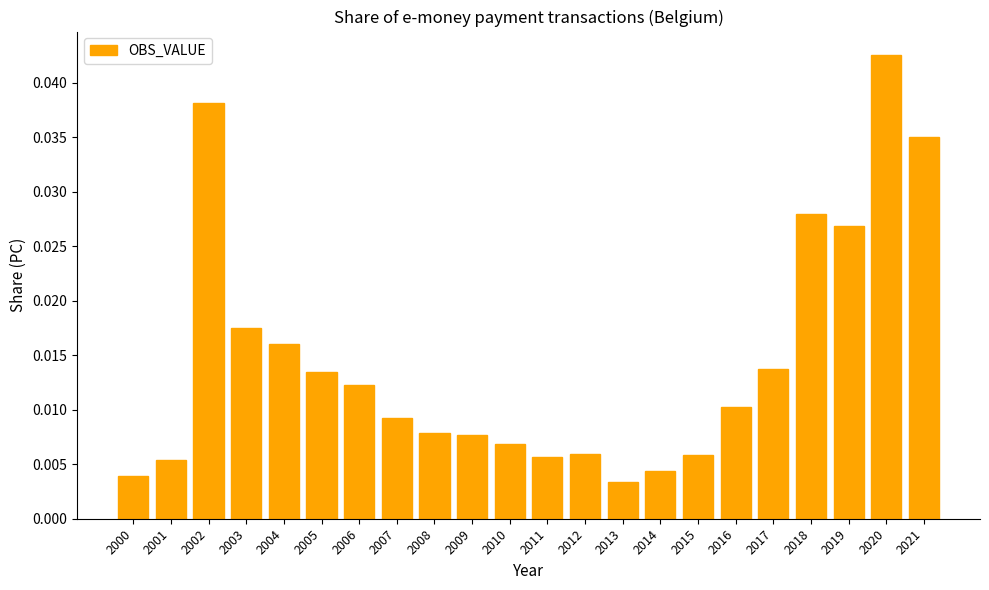

True or false: the data shows 0.1 at 2021.

False